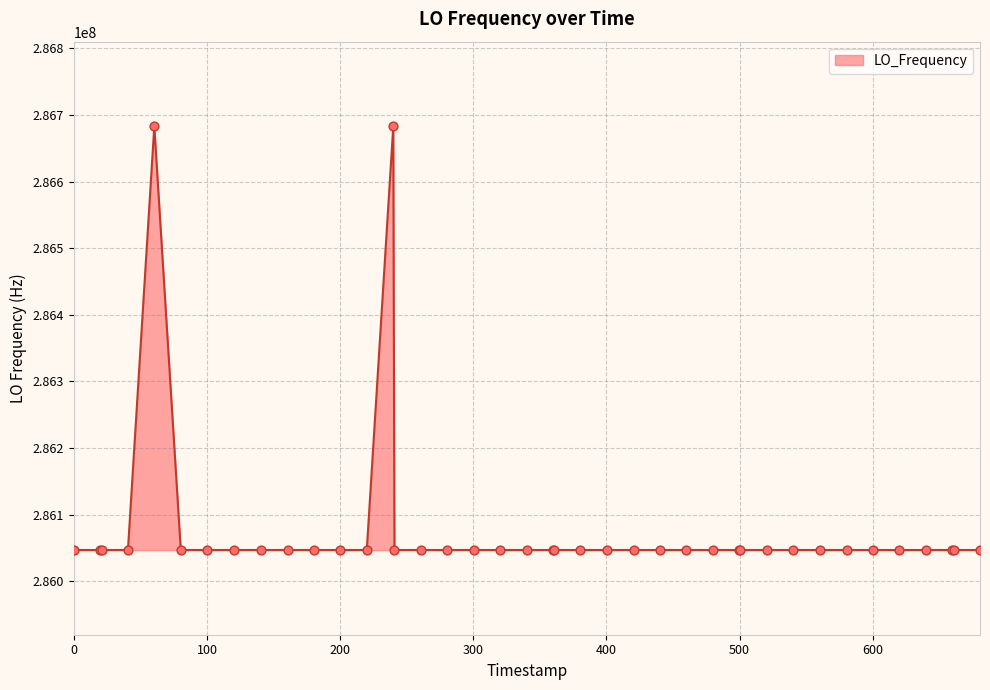

What is the difference between the maximum and minimum values?

635708.8